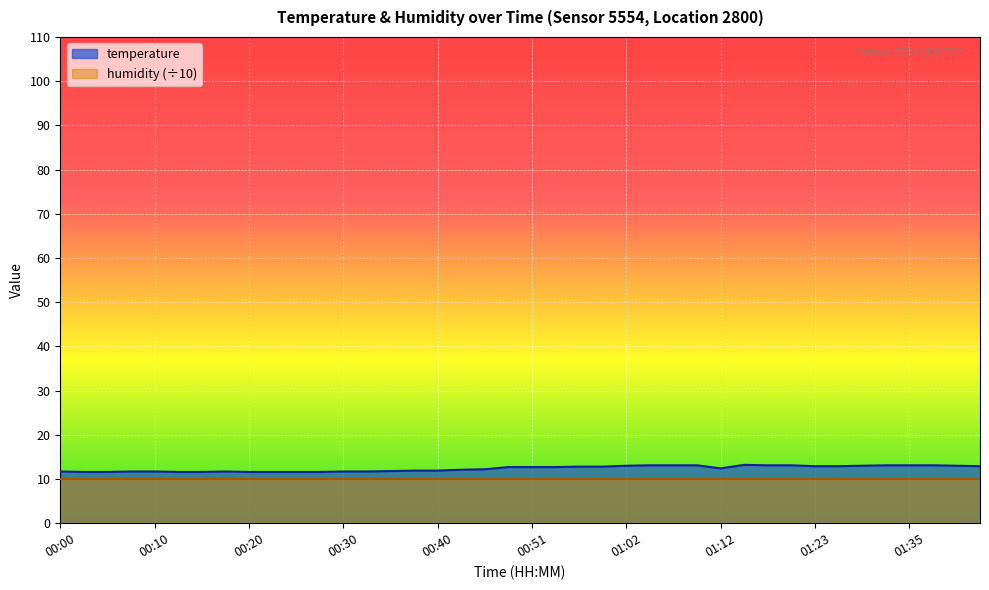

Between 00:28 and 00:56, which is larger?

00:56